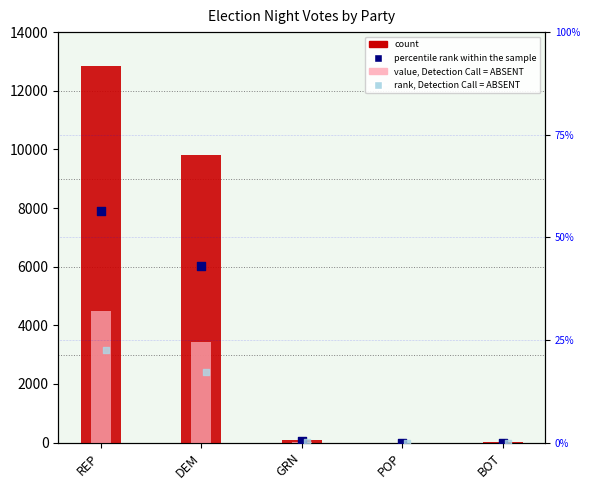

What is the total value across all series at GRN?

120.7